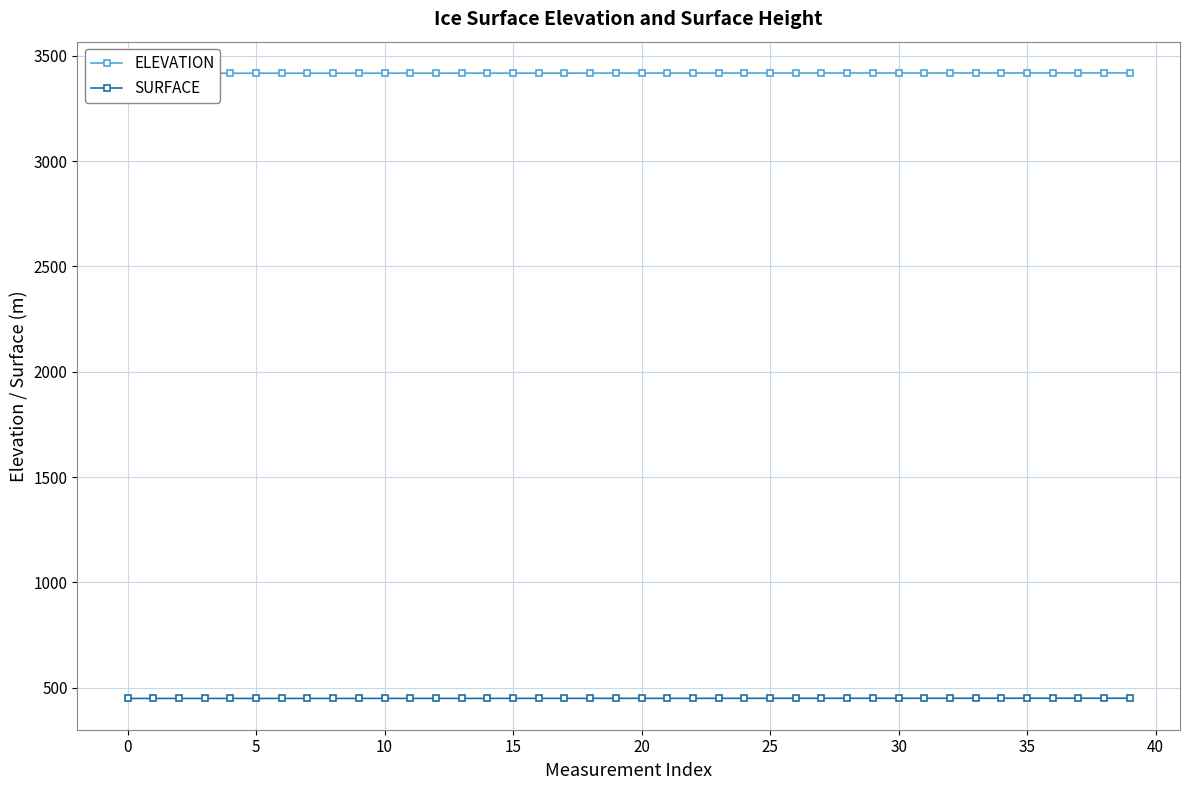

True or false: ELEVATION and SURFACE intersect in this chart.

False